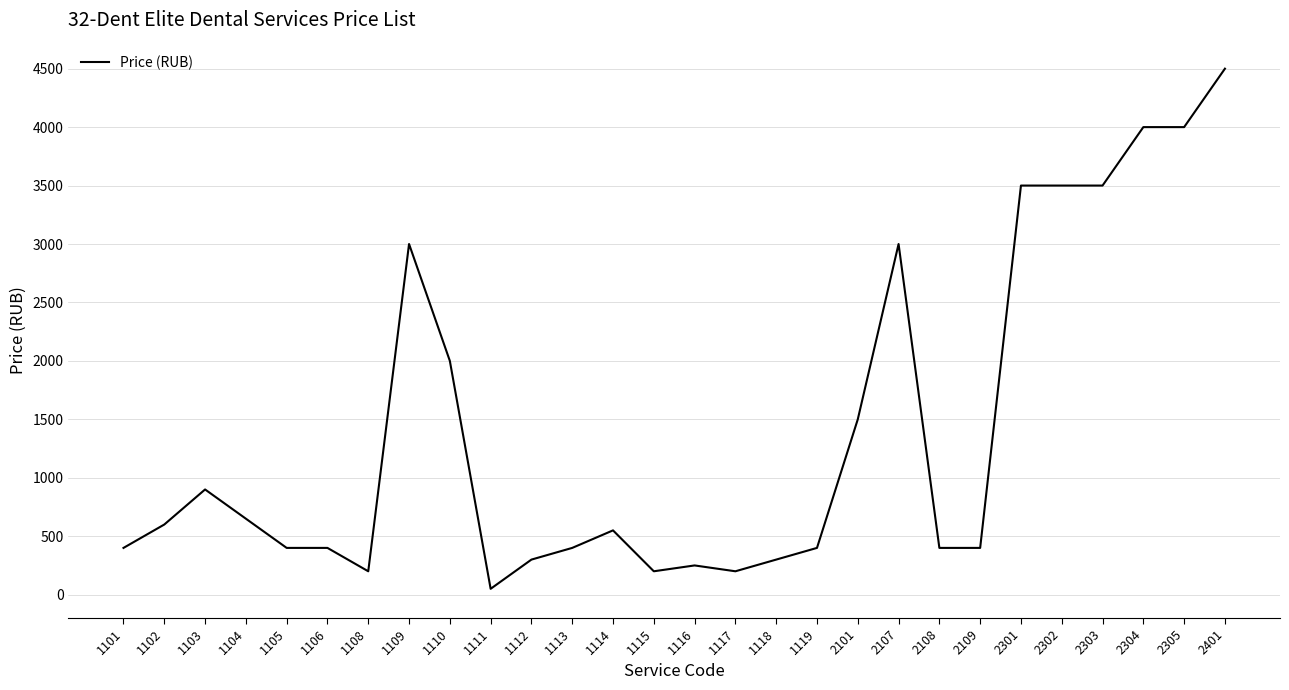

What is the minimum value shown in the chart?

50